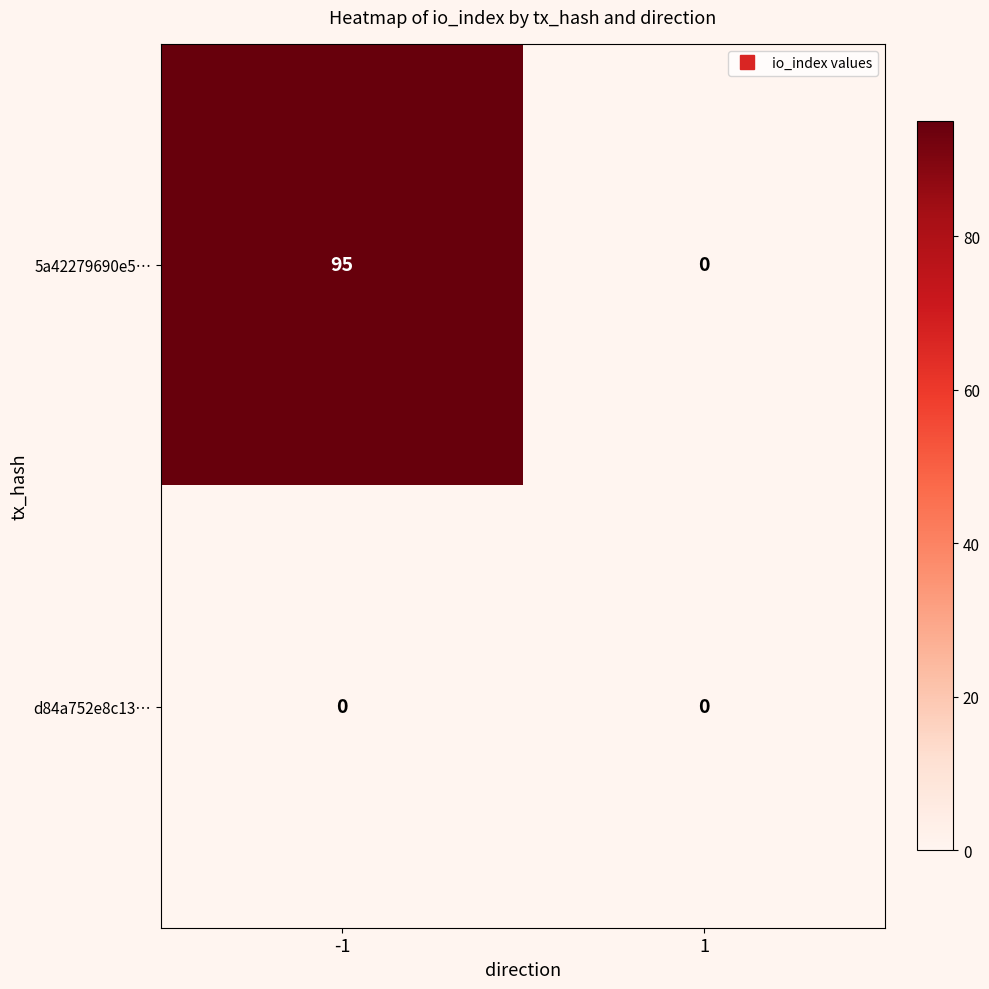

True or false: d84a752e8c13… has a value of 0 at -1.

True